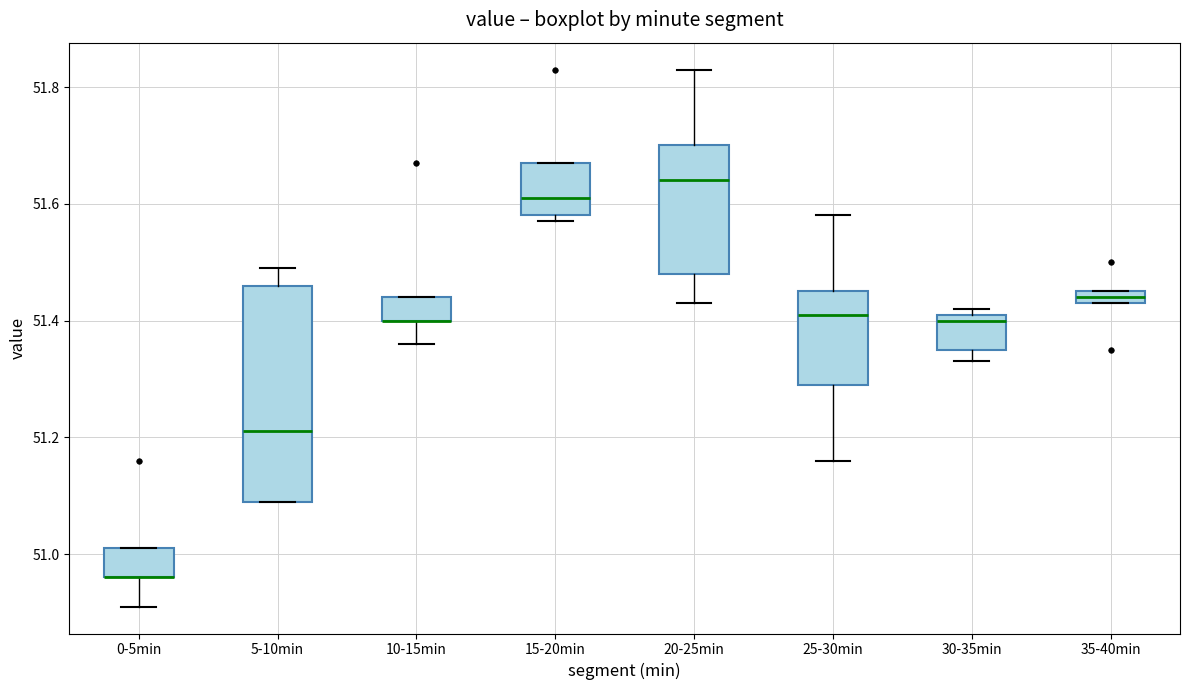

Where does the lower whisker of the box for 10-15min end on the y-axis? The values are not printed on the chart, so give them approximately, as read against the axis.

51.36